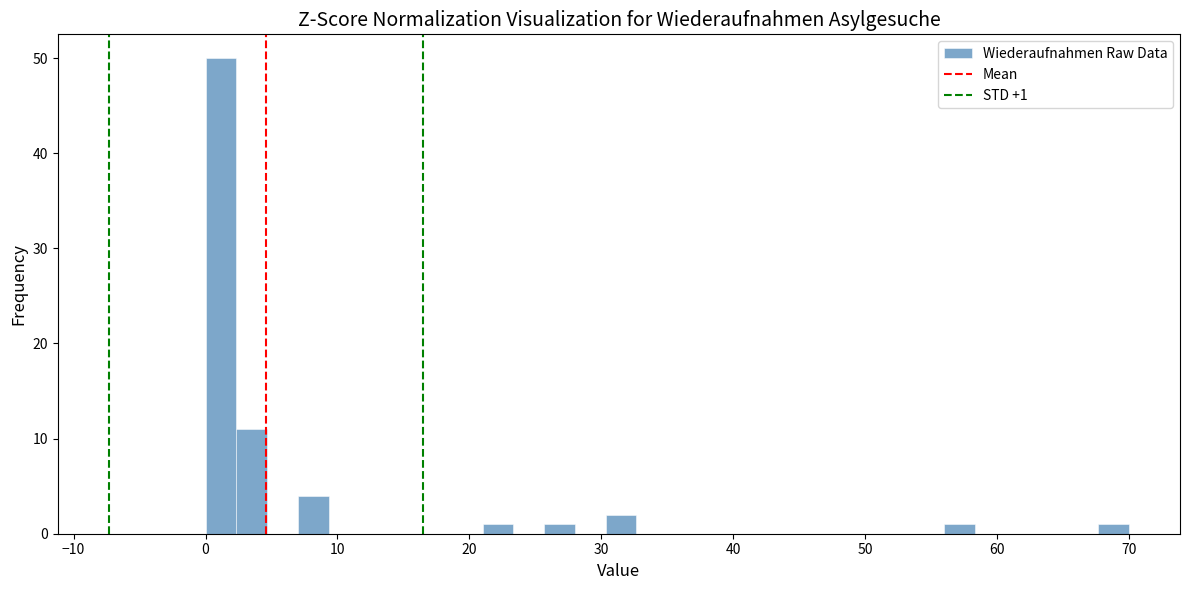

Around what value on the x-axis is the tallest bar? Give the approximate position of its centre, as read against the axis.

1